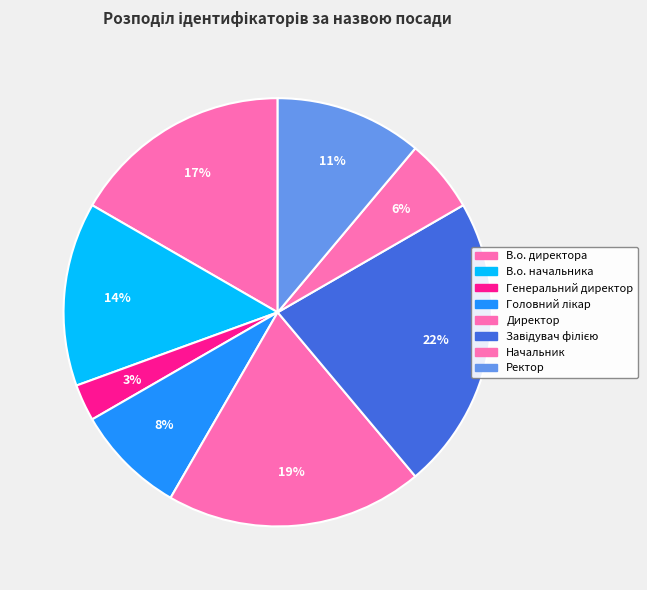

Count the number of slices in the pie.

8